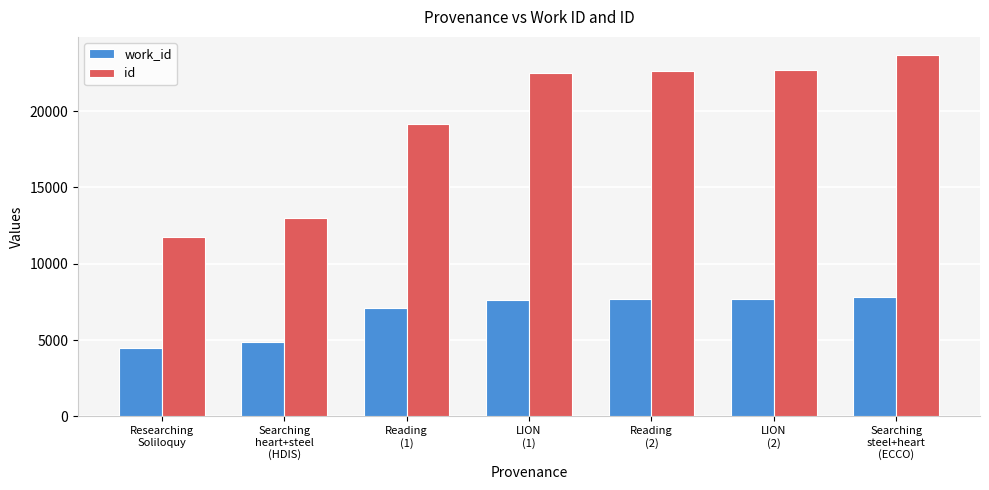

What is the approximate value of id at Reading
(2)?

22640